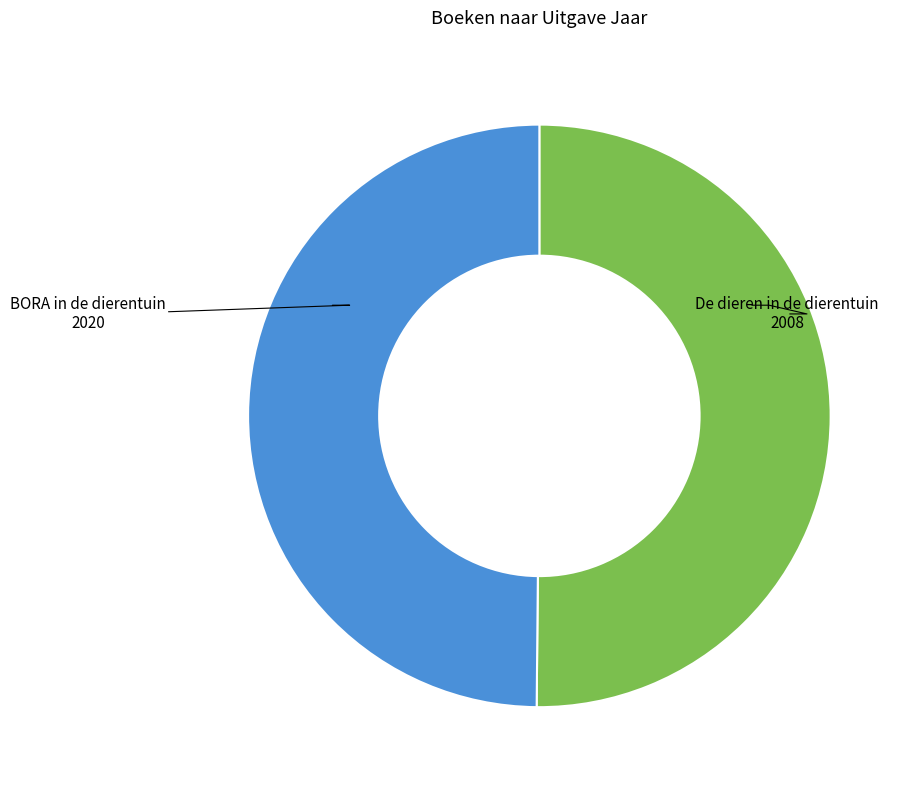

How many slices are in this pie chart?

2